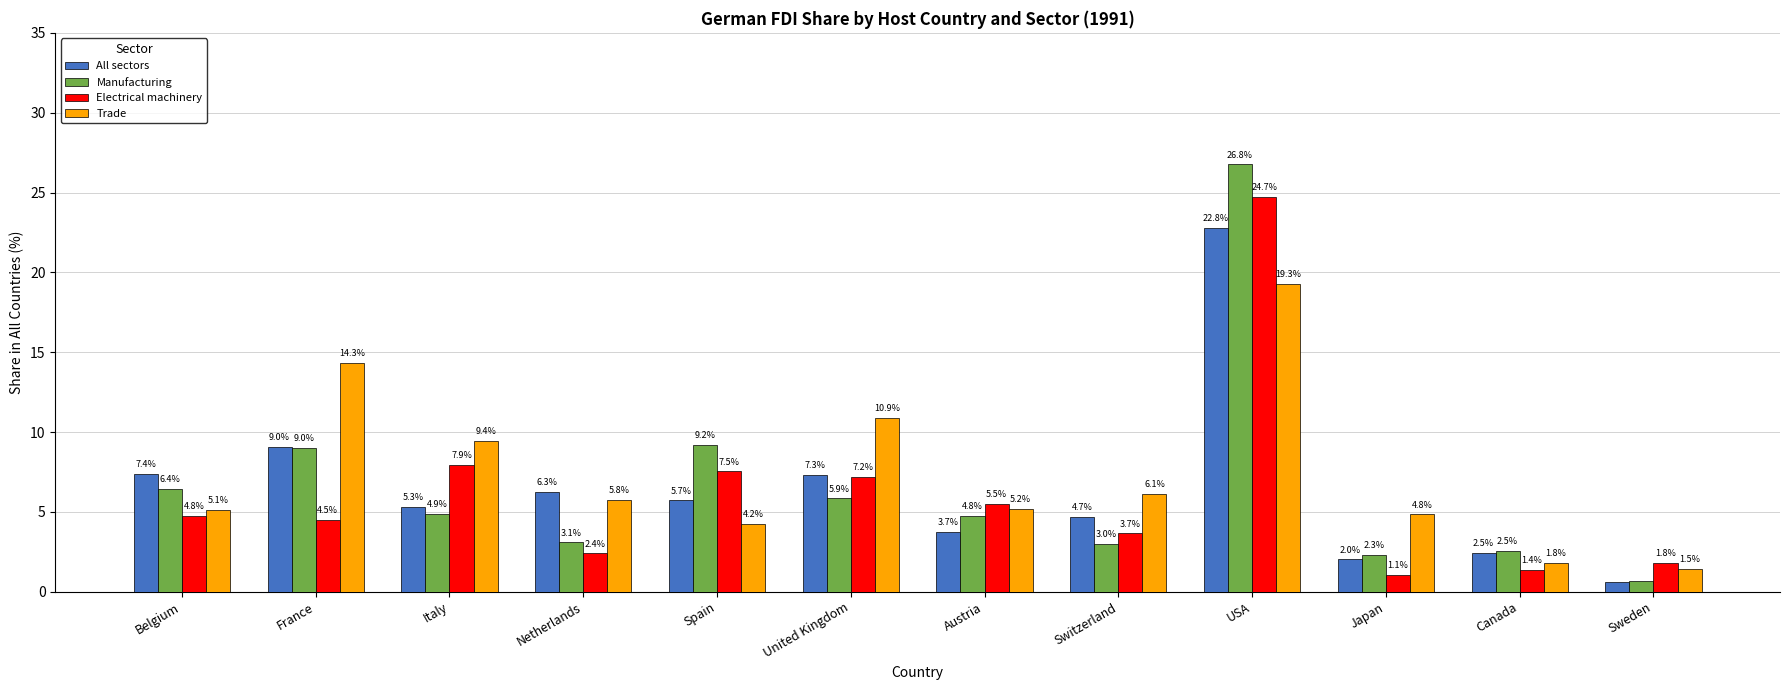

Which series has the widest spread of values?

Manufacturing